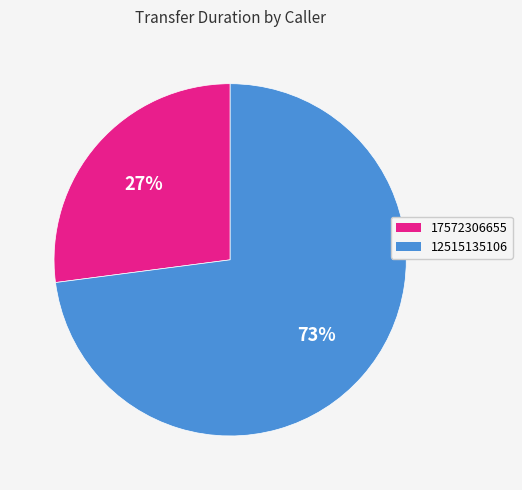

Count the number of slices in the pie.

2